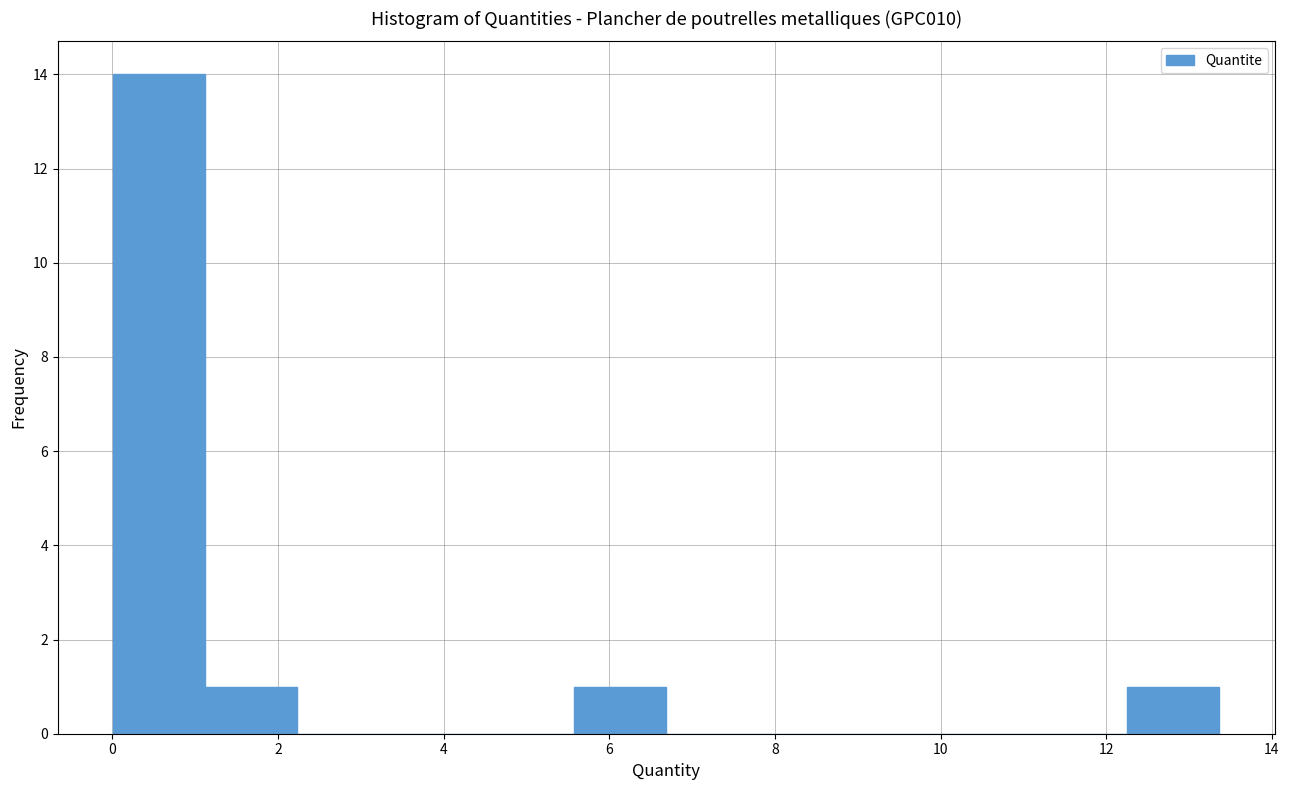

Which range on the x-axis has the tallest bar?

0.0 to 1.2